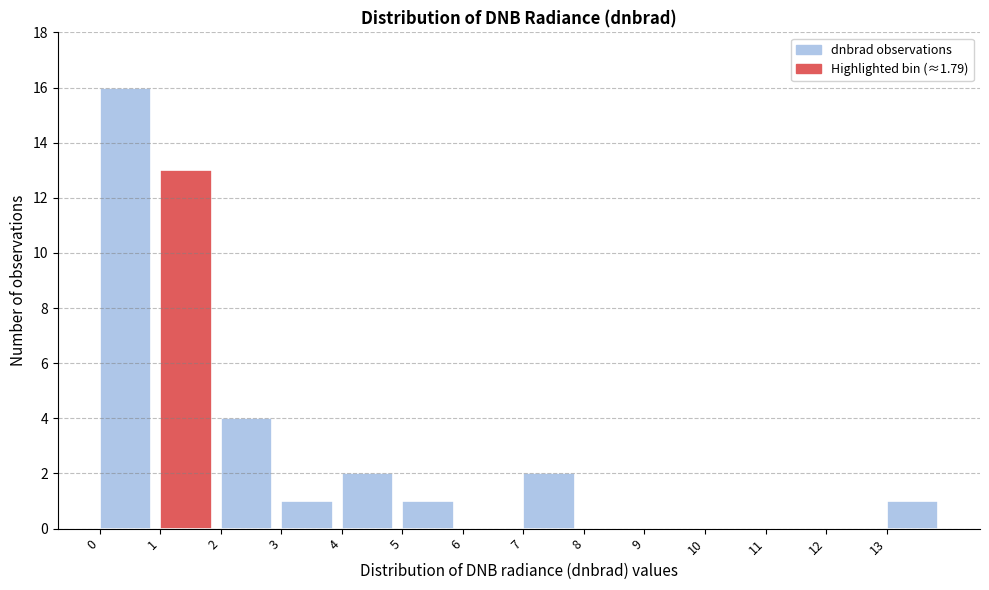

How tall is the bar that spans 0 to 1 on the x-axis? The values are not printed on the chart, so give them approximately, as read against the axis.

16